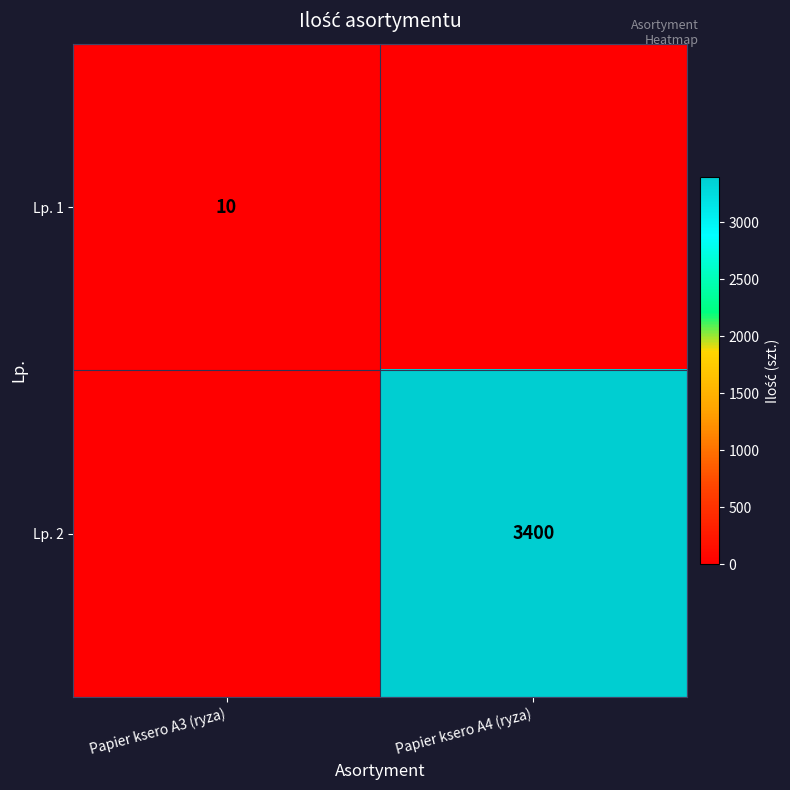

Is it true that Lp. 1 equals 15 at Papier ksero A3 (ryza)?

False